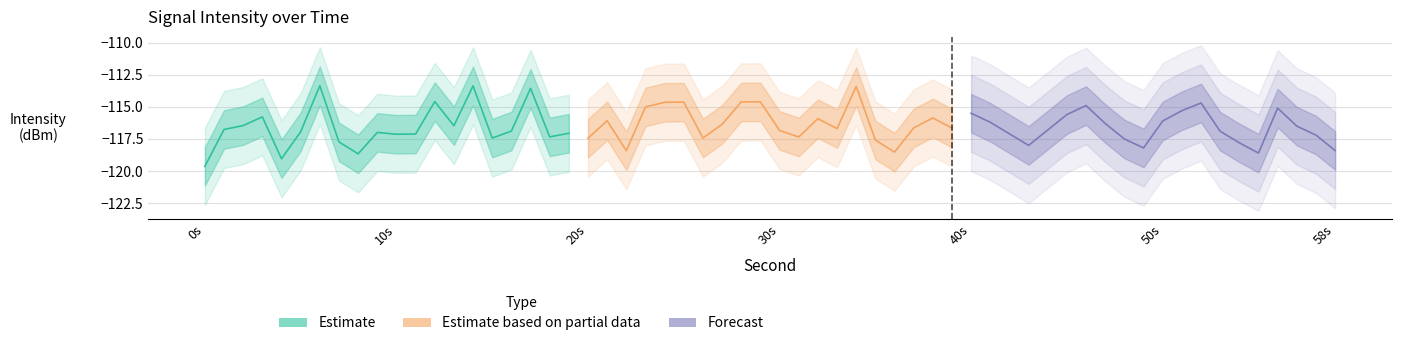

In Estimate, how many points are lower than both neighbors (excluding endpoints)?

6